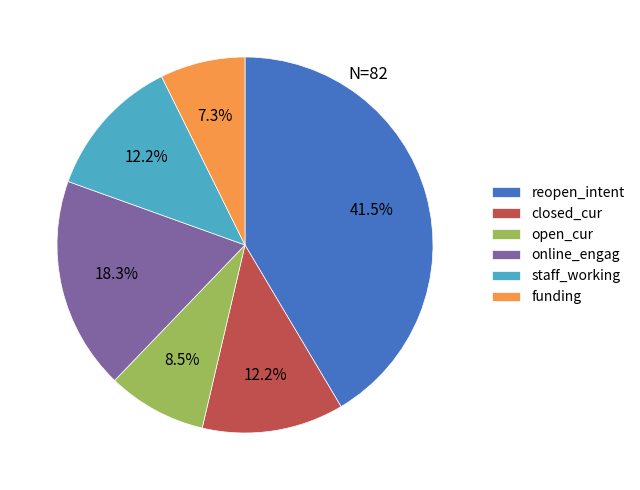

What percentage do online_engag and closed_cur together represent?

30.5%